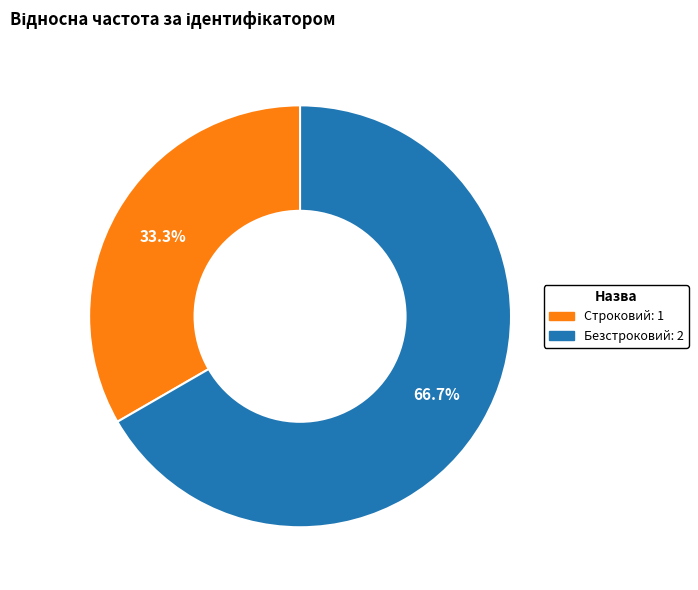

Between Строковий and Безстроковий, which is larger?

Безстроковий